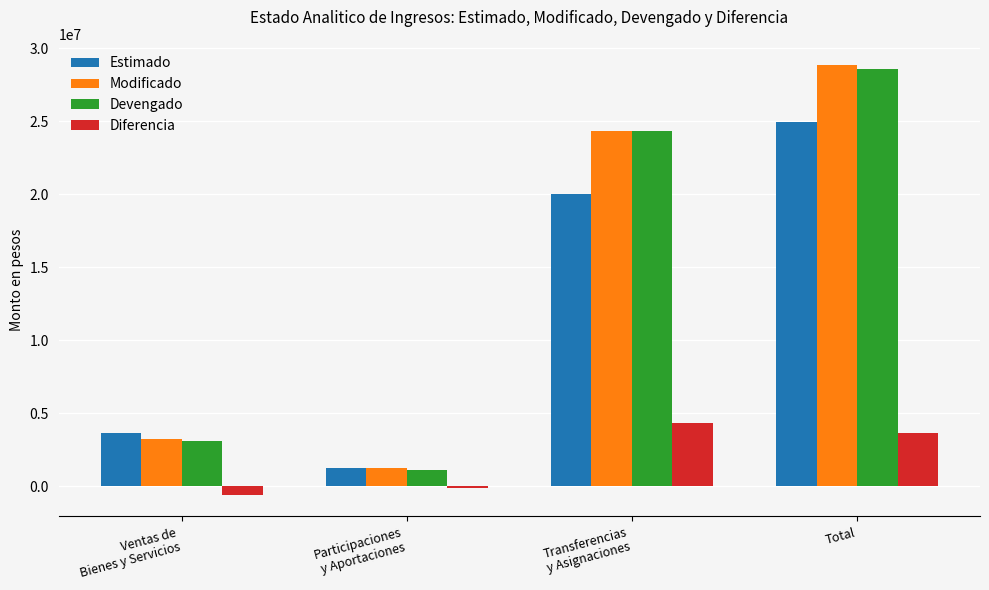

Is it true that Estimado equals 24928800.0 at Total?

True